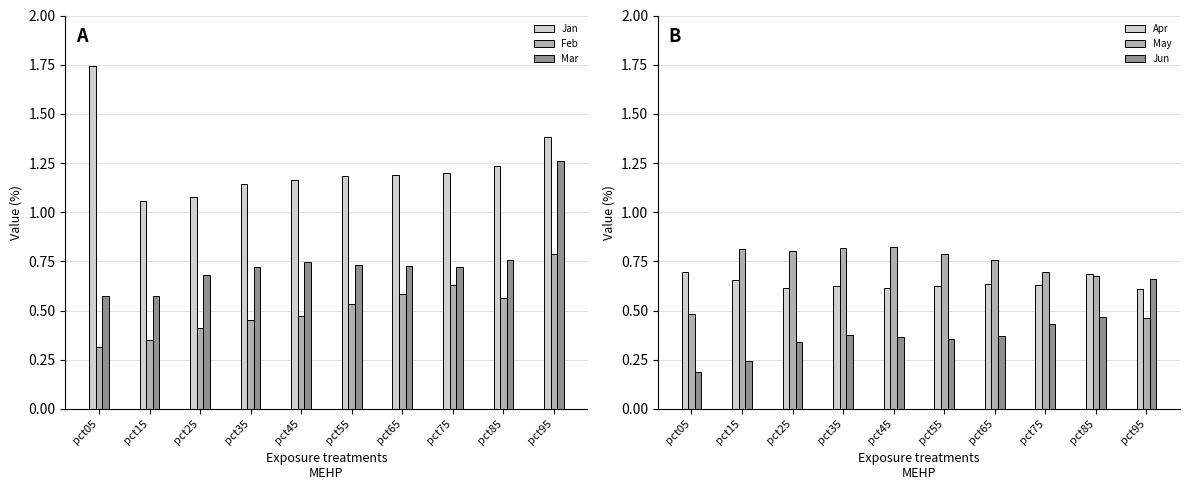

Which category has the lowest value in the May series?

pct95